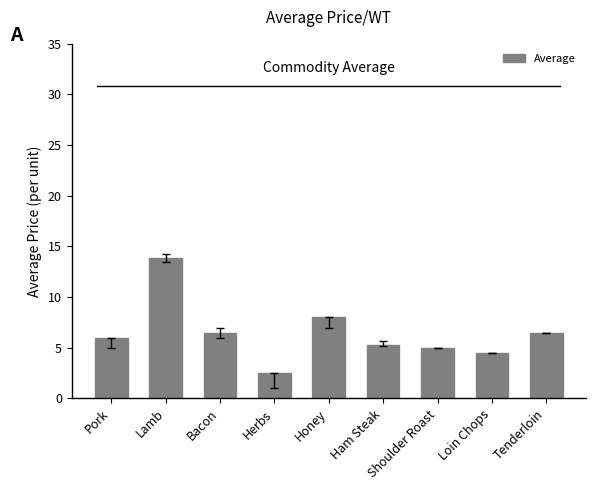

Is it true that the value at Bacon is 6.5?

True